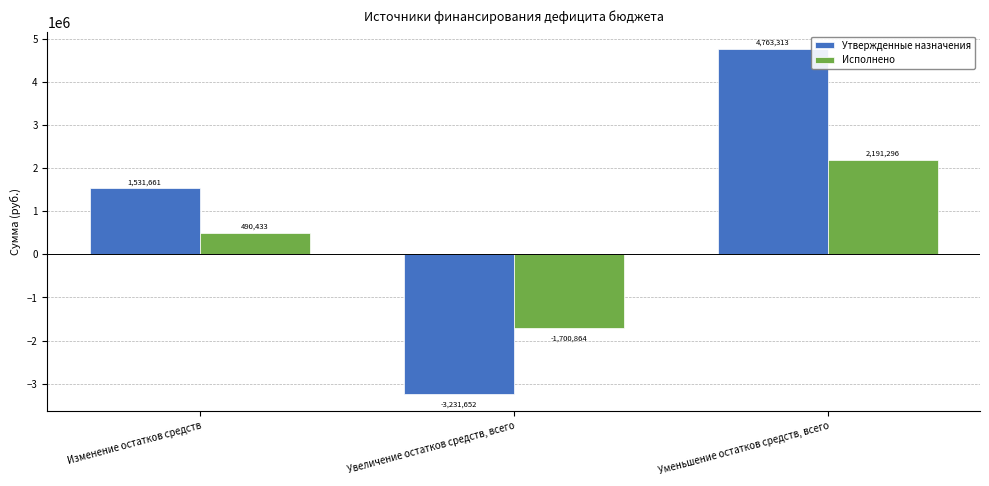

The Исполнено series shows 2191296.4 at Уменьшение остатков средств, всего. True or false?

True